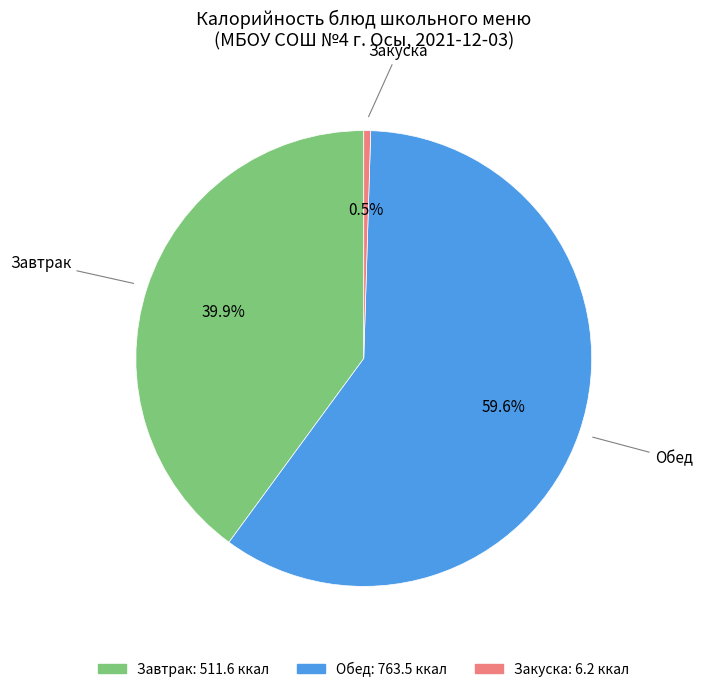

Does any single category account for the majority?

Yes